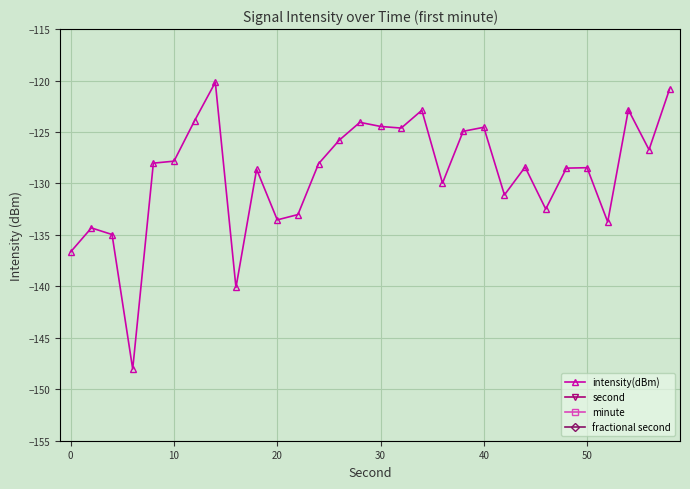

True or false: intensity(dBm) has more than 0 points higher than both neighbors.

True